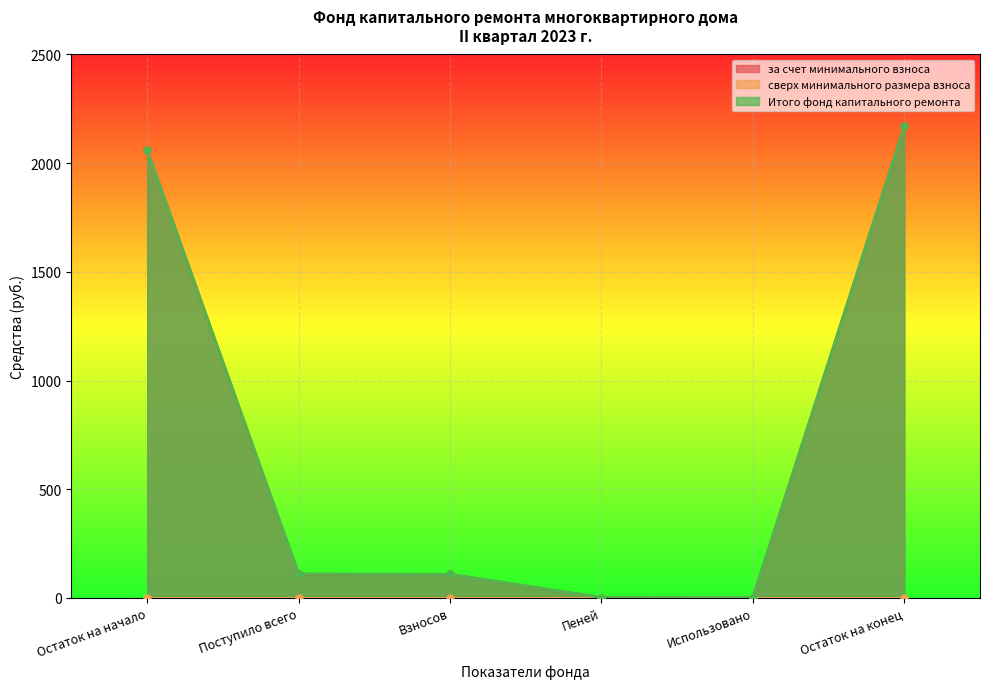

Where is за счет минимального взноса nearest to the value 1084?

Поступило всего